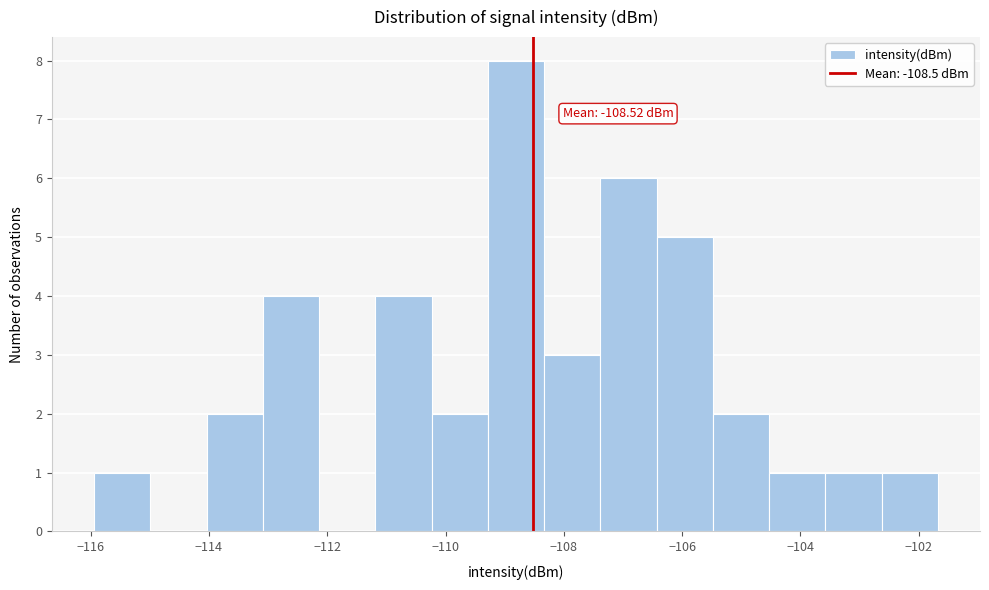

Which range on the x-axis has the tallest bar?

-109.2 to -108.4